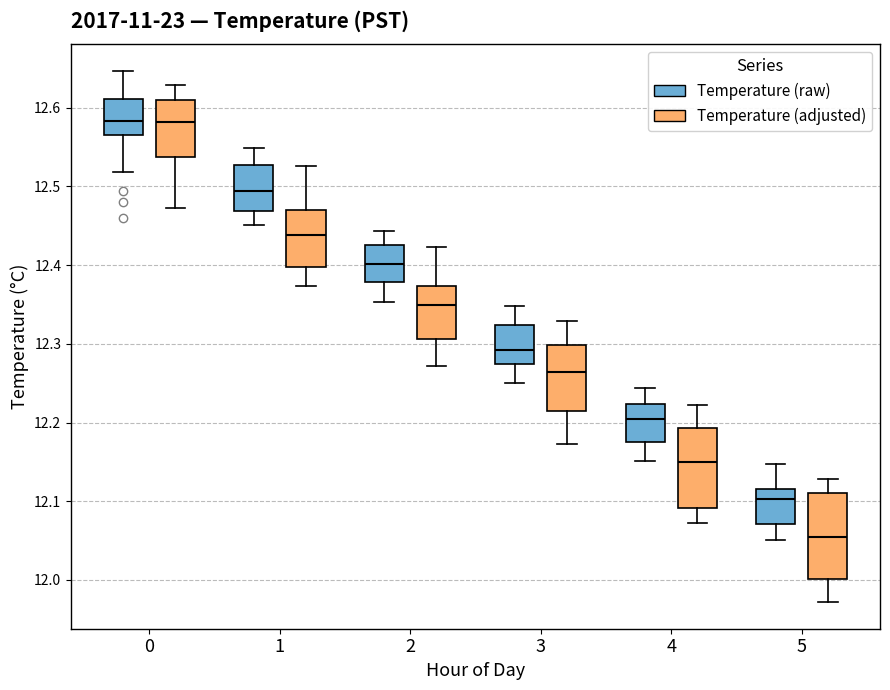

Where does the upper whisker of the box for 1 (Temperature (adjusted)) end on the y-axis? The values are not printed on the chart, so give them approximately, as read against the axis.

12.53